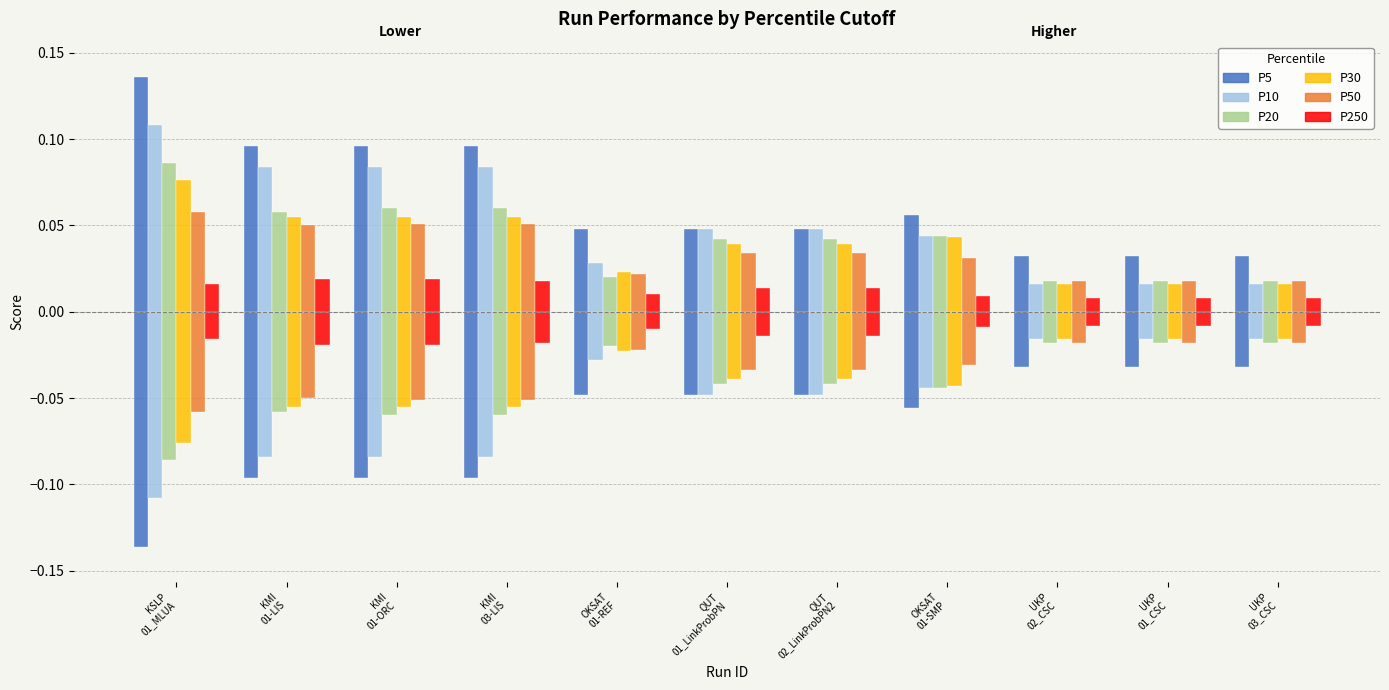

Are the bars horizontal?

No